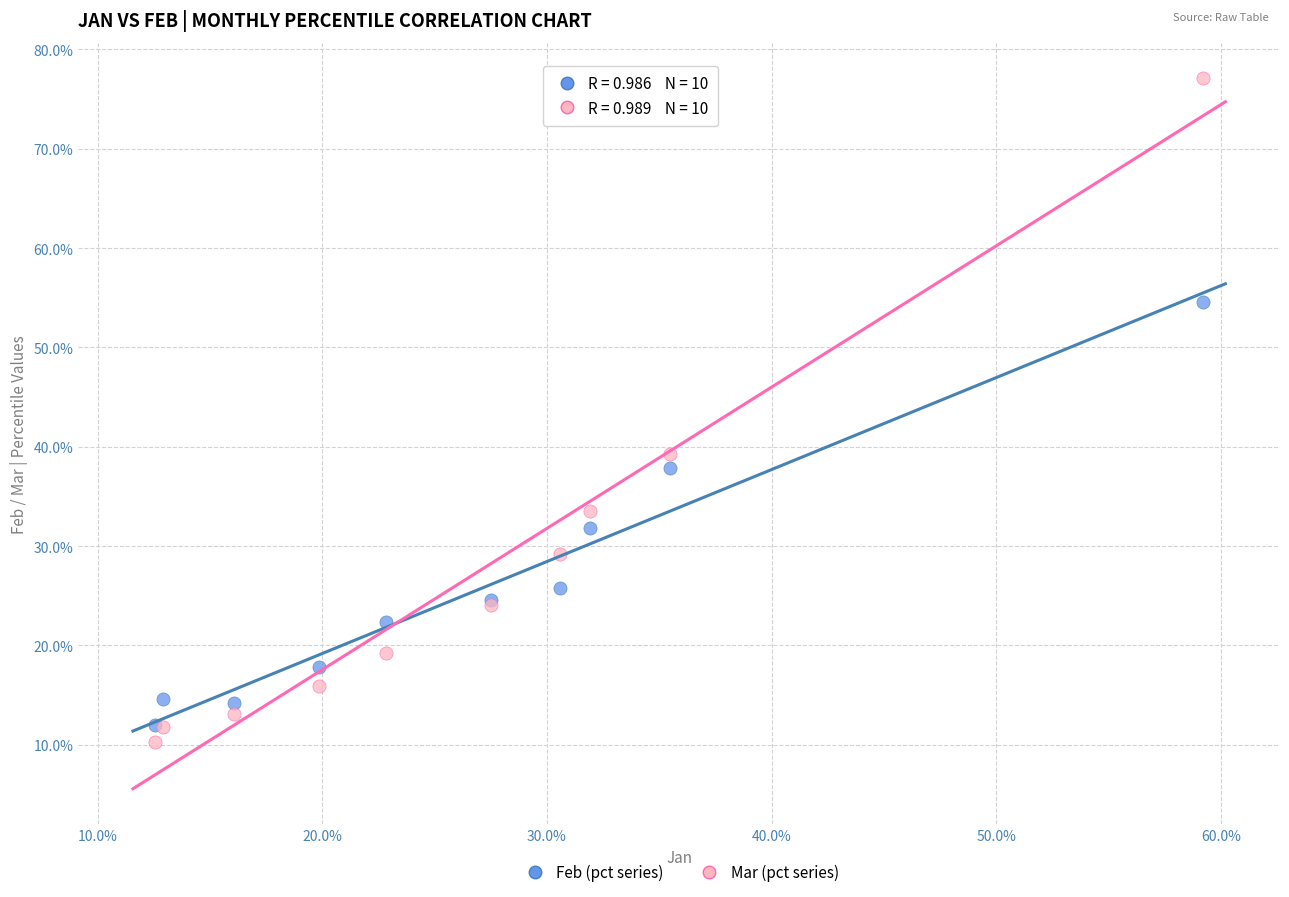

Which series has the widest spread of Y values?

Mar (pct series)